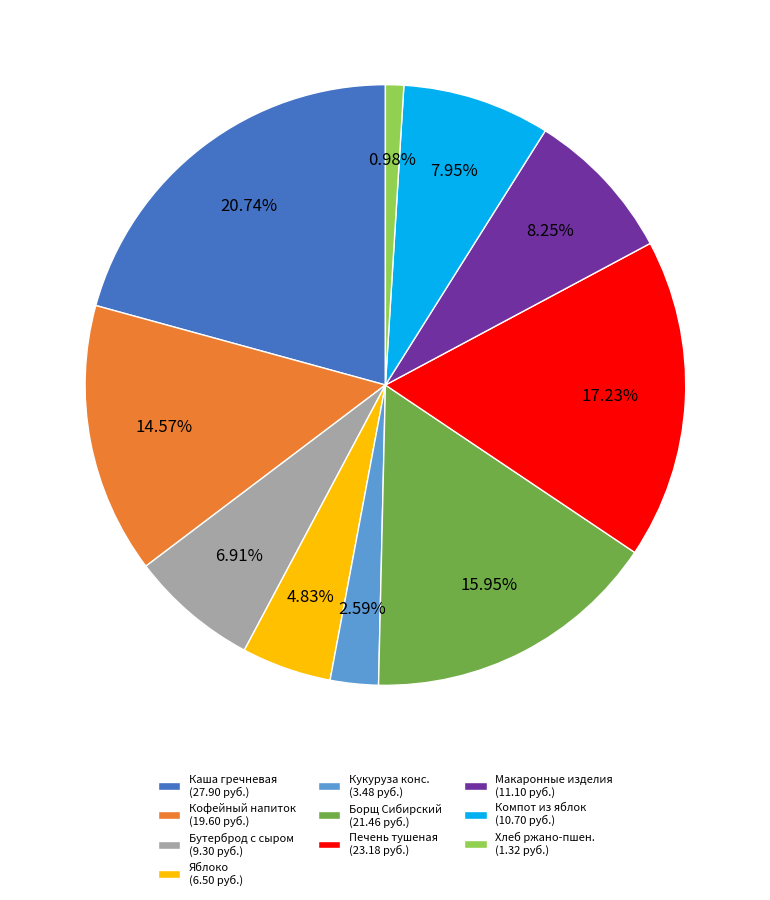

To the nearest percent, what is the average slice percentage?

10%